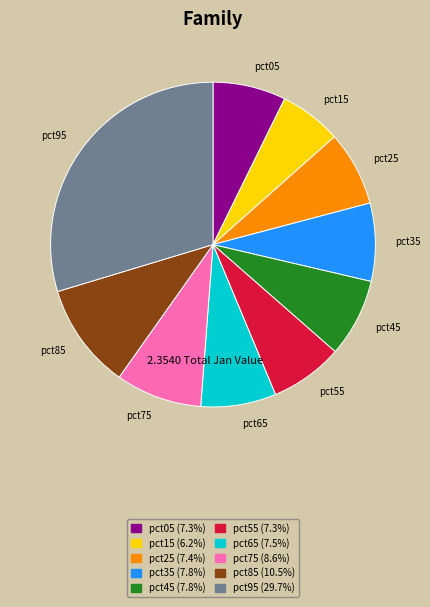

What is the smallest slice in the pie chart?

pct15